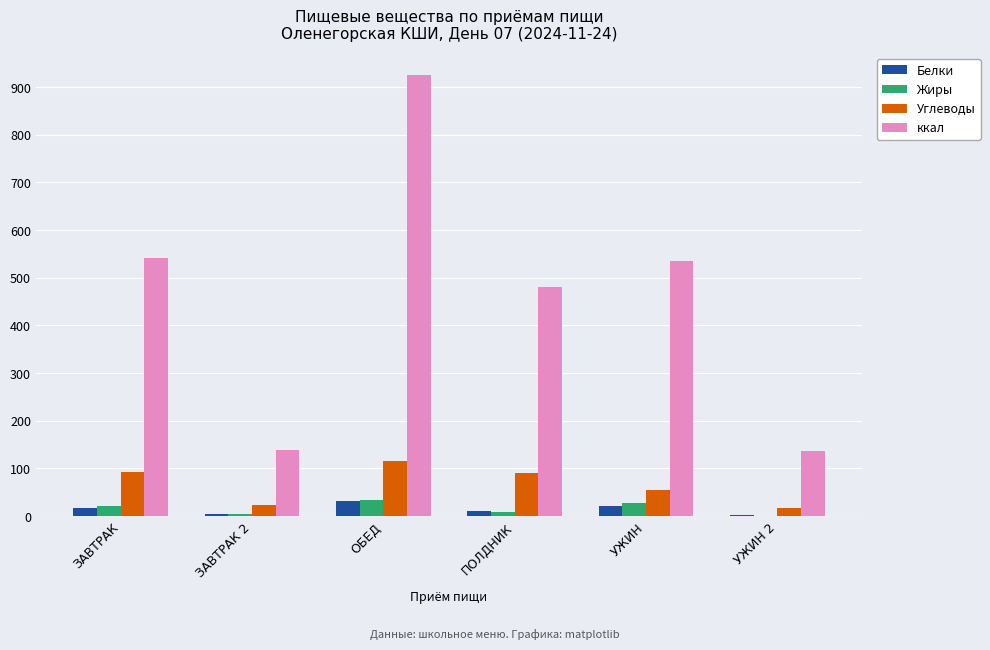

Which series has the largest total across all categories?

ккал